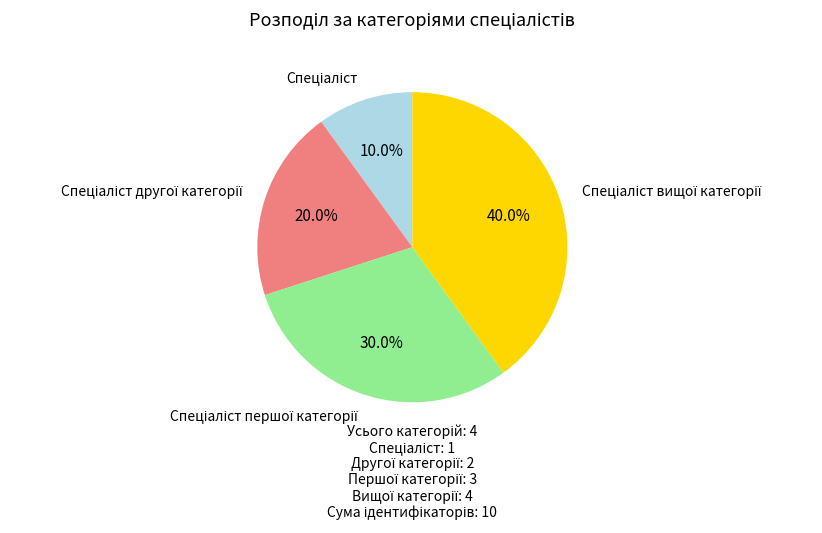

Does any single category account for the majority?

No